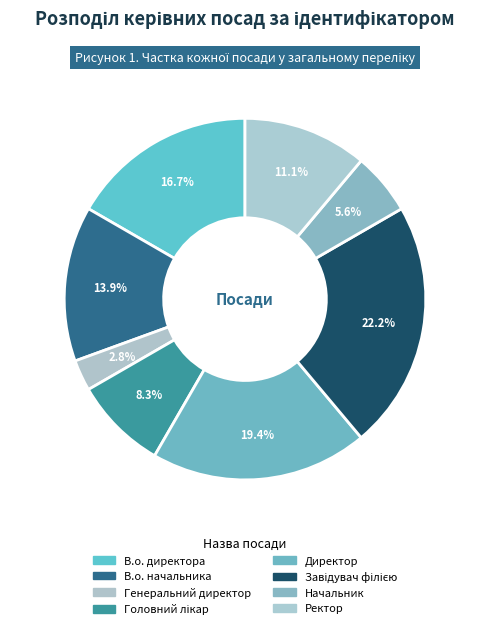

How many slices are in this pie chart?

8